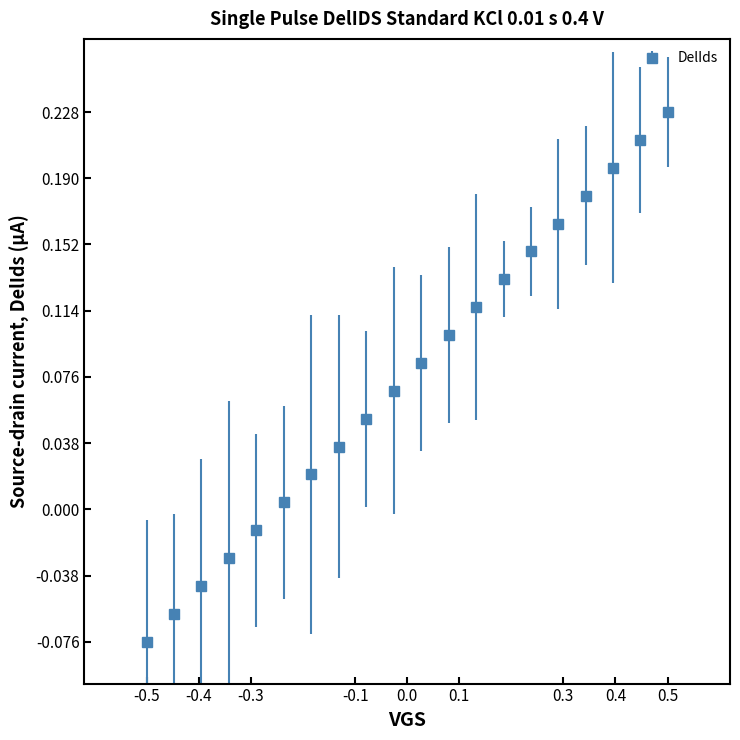

True or false: the data has more than 1 interior local peaks.

False